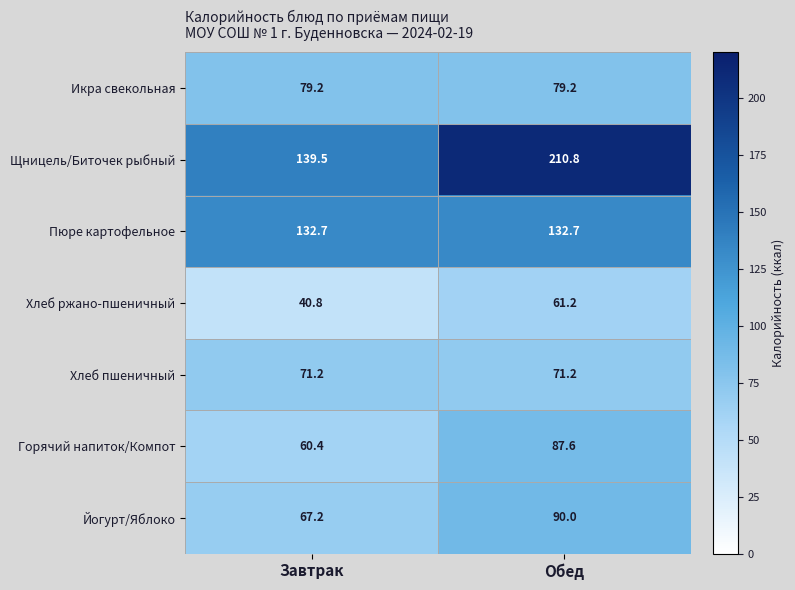

Which series has the largest total across all categories?

Щницель/Биточек рыбный